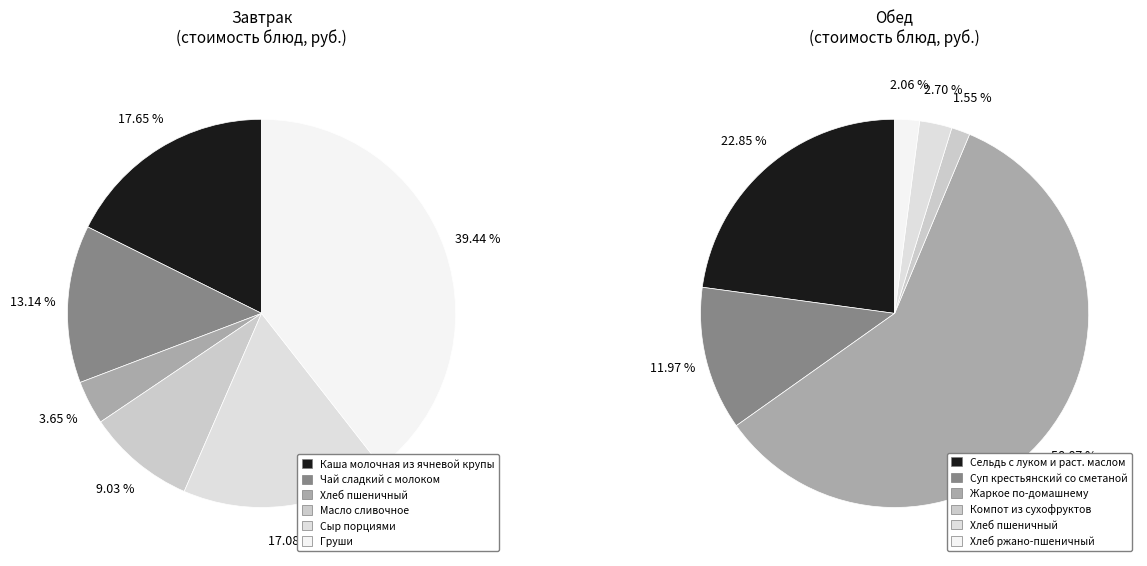

How many segments does this pie chart have?

6